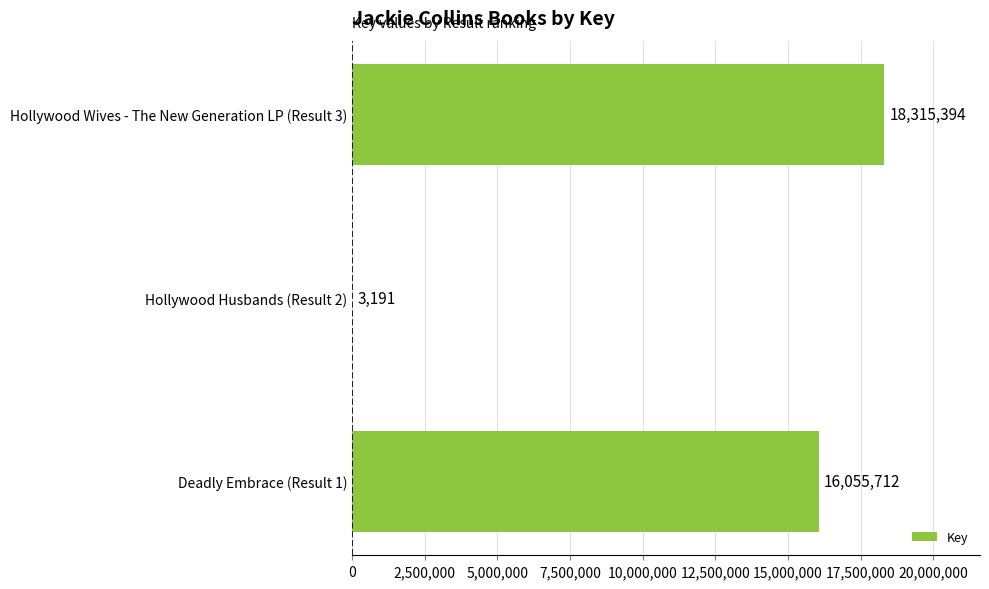

Between Hollywood Husbands (Result 2) and Deadly Embrace (Result 1), which is larger?

Deadly Embrace (Result 1)